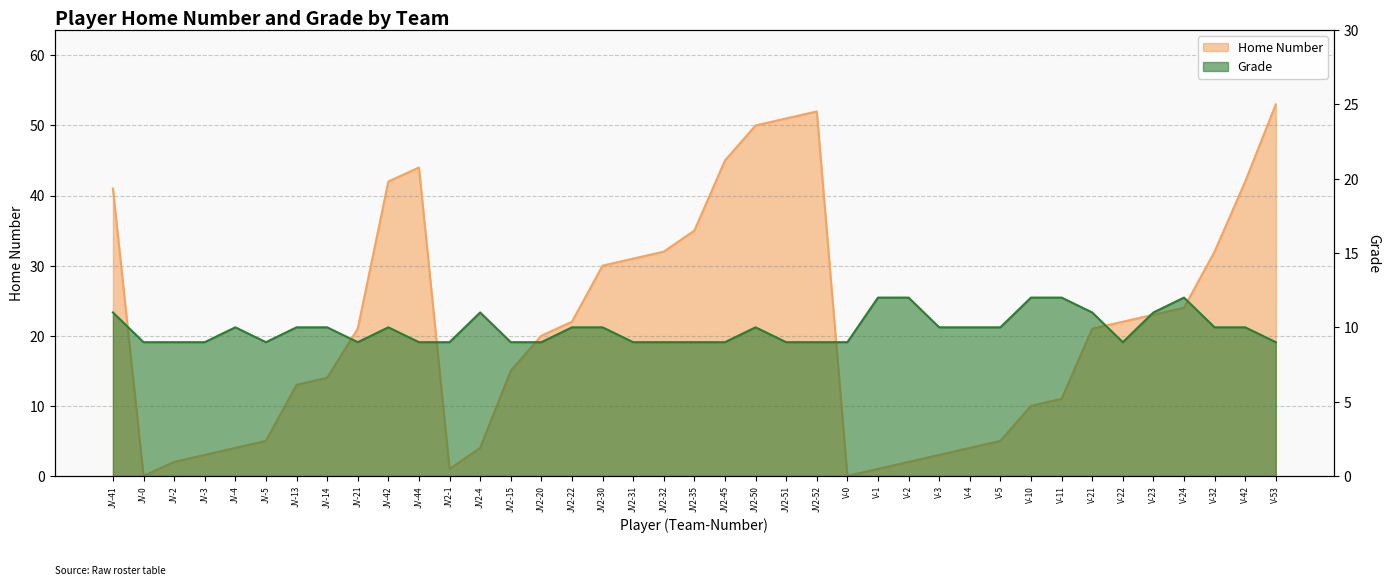

At which category does Grade reach its first local valley?

JV-5